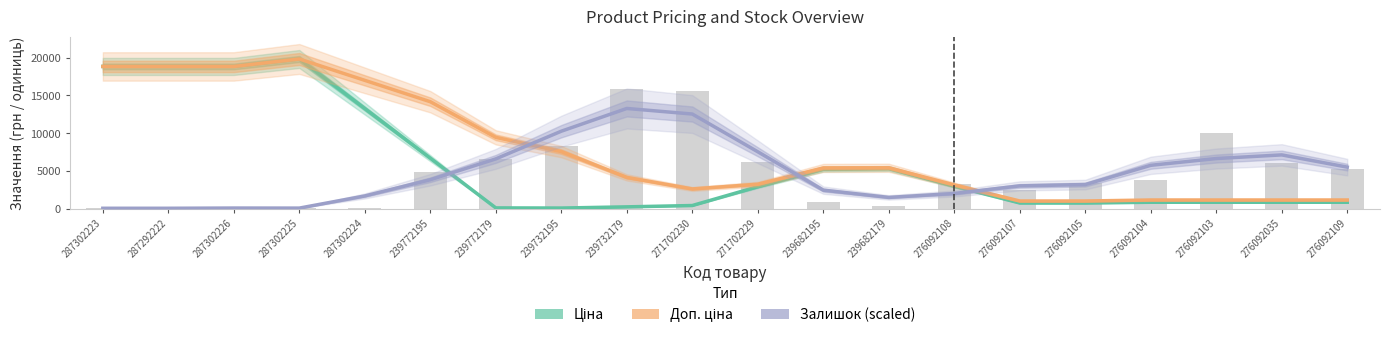

What is the difference between the Залишок (scaled) values at 276092035 and 276092109?

1619.6